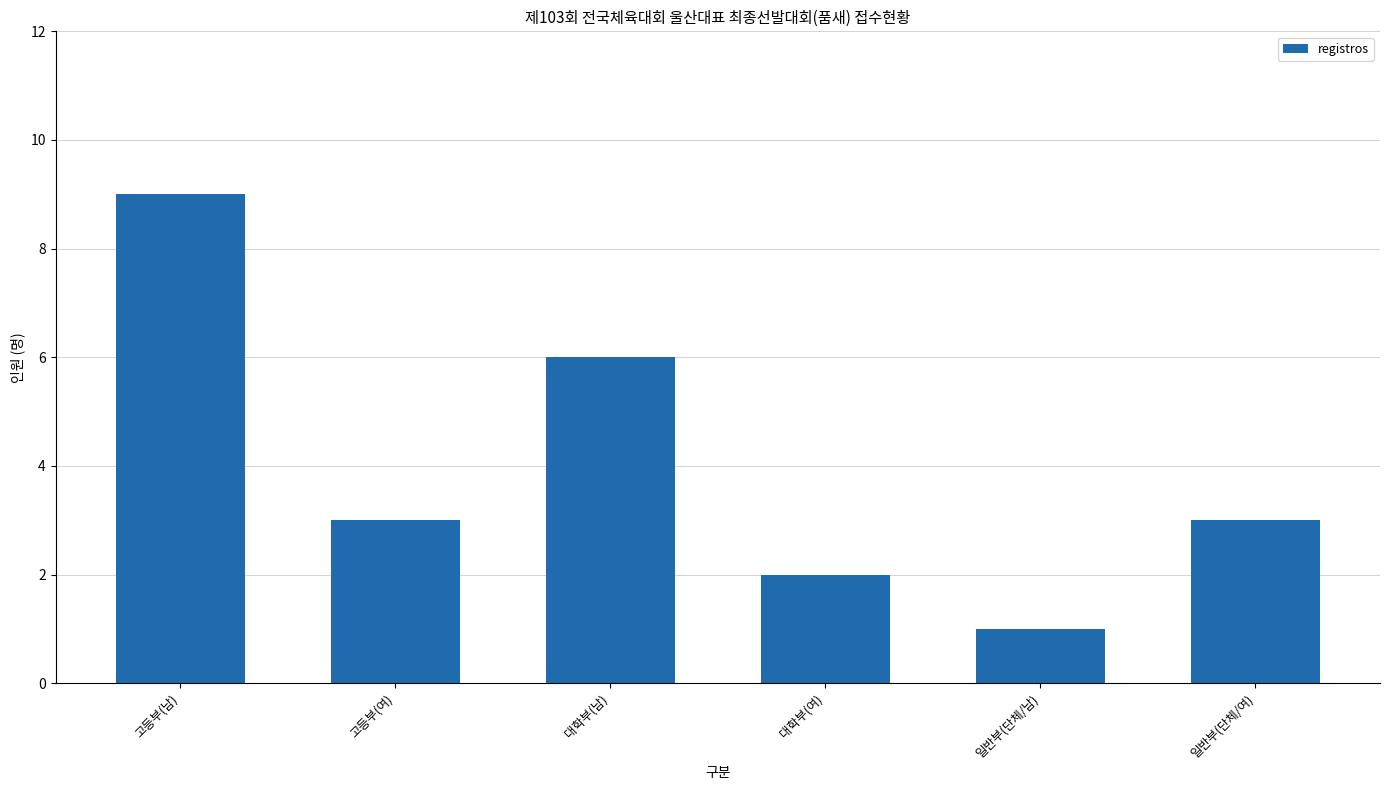

Are the bars horizontal?

No